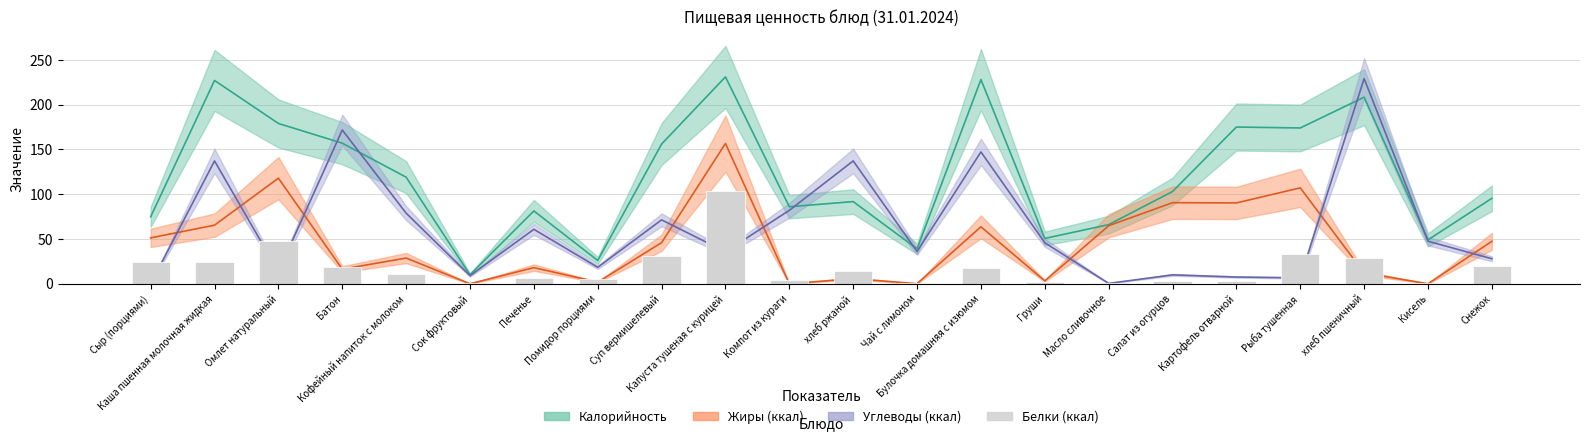

What is the difference between the values at хлеб пшеничный and хлеб ржаной?

14.5